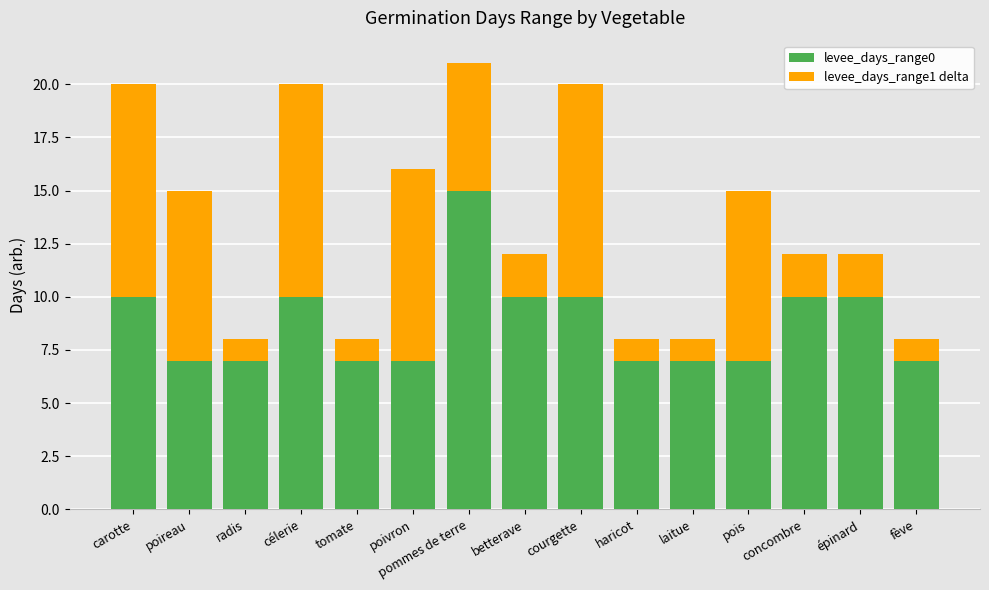

At which category is the sum across all series the highest?

pommes de terre